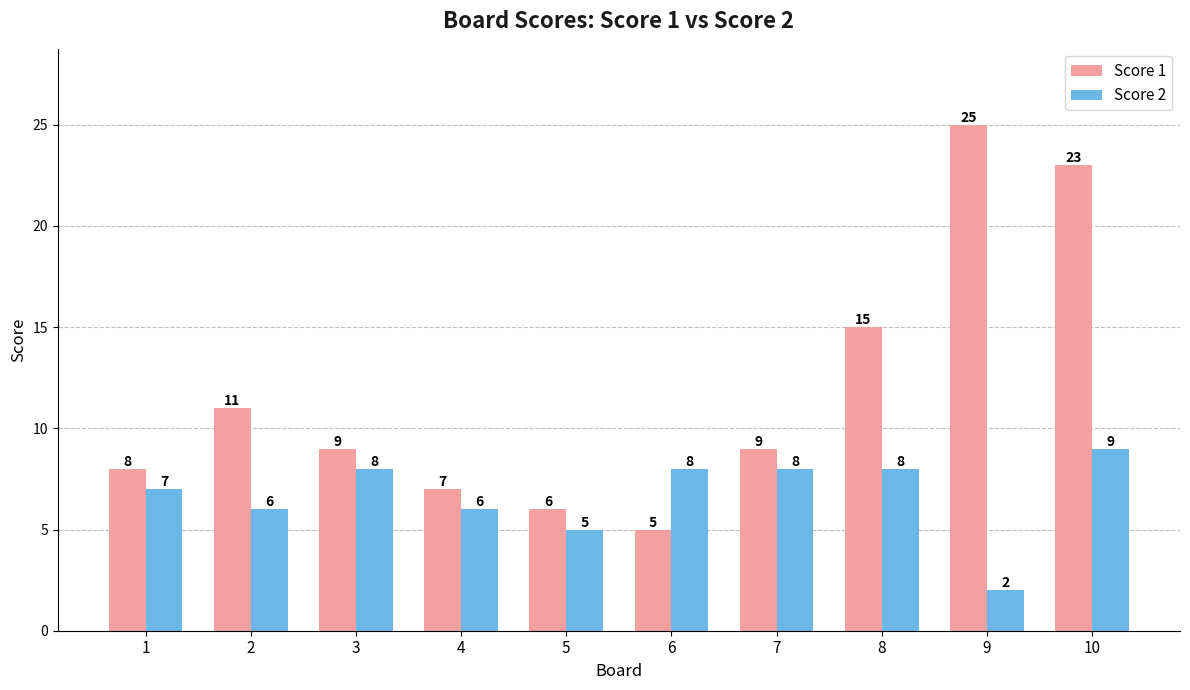

Is the value of Score 2 at 4 greater than the value of Score 1 at 9?

No